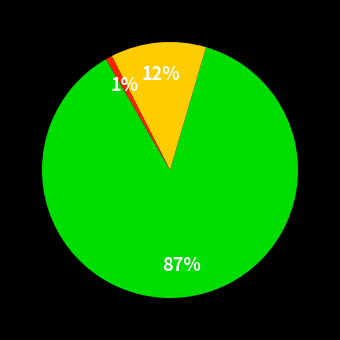

How many slices are in this pie chart?

3